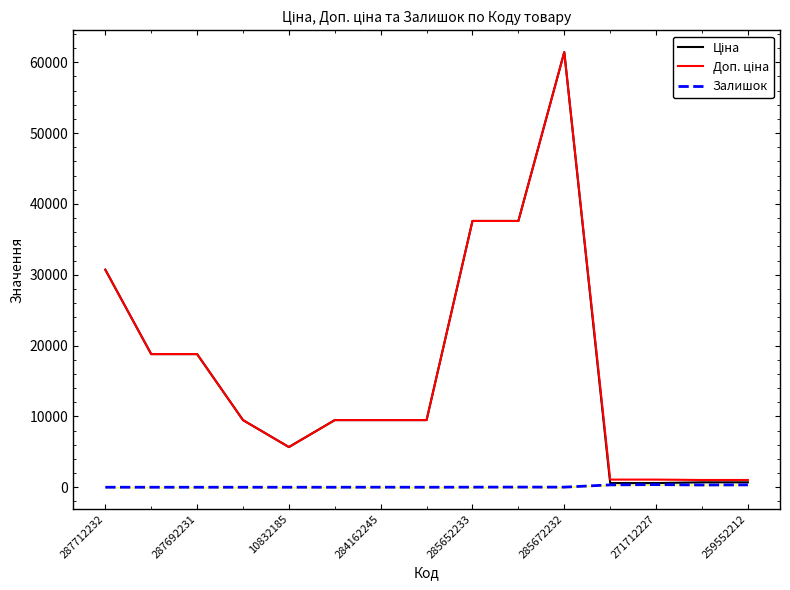

What is the maximum value shown in the chart?

61434.3